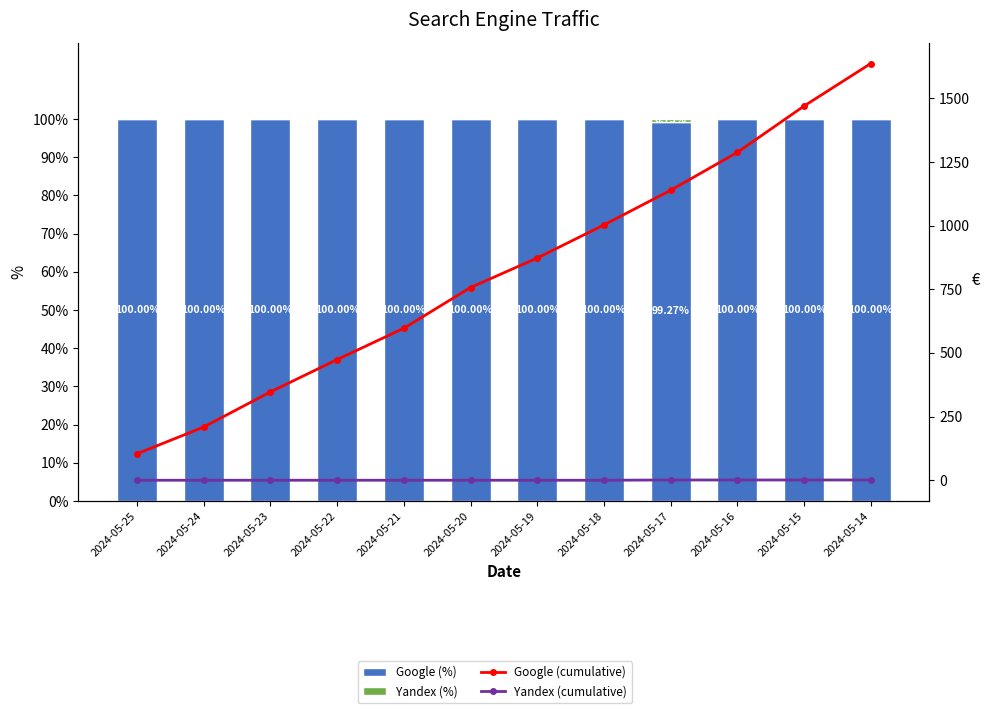

What is the sum of all Yandex (cumulative) values?

4.0